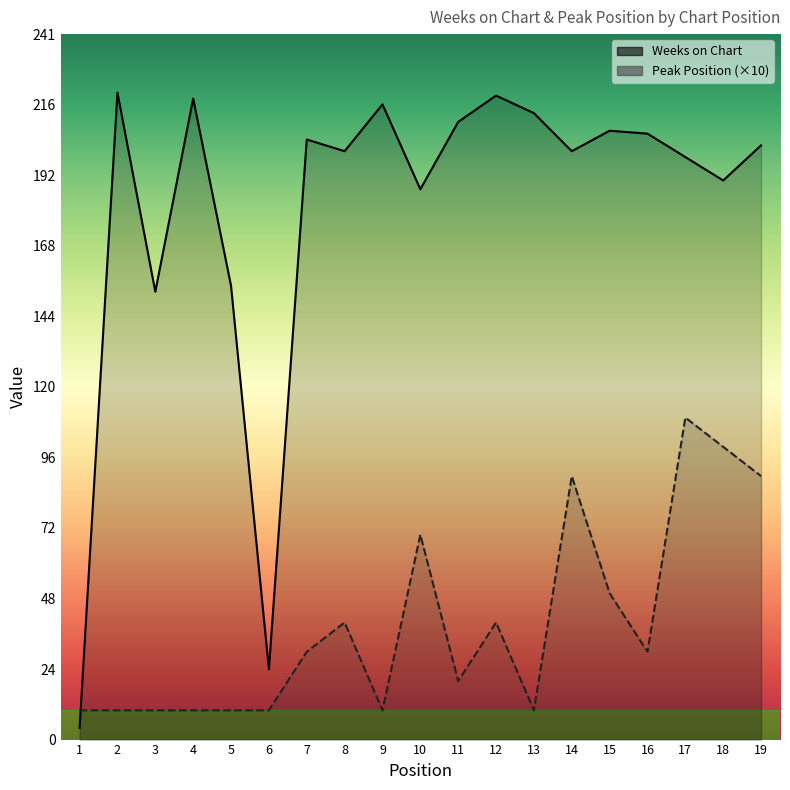

After their last crossing, which series has the higher values: Peak Position (×10) or Weeks on Chart?

Weeks on Chart